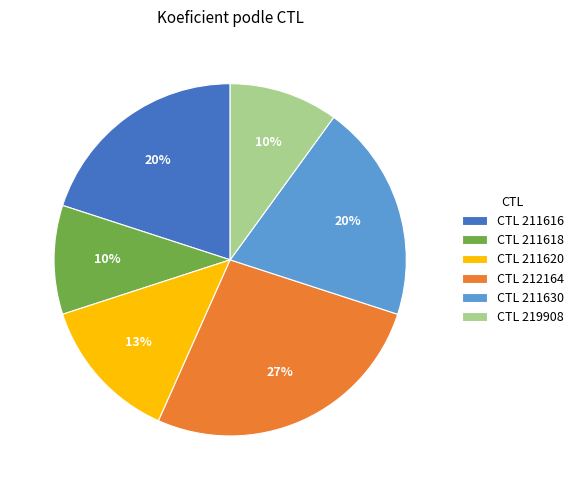

Do CTL 219908 and CTL 211620 together represent more than half of the pie?

No